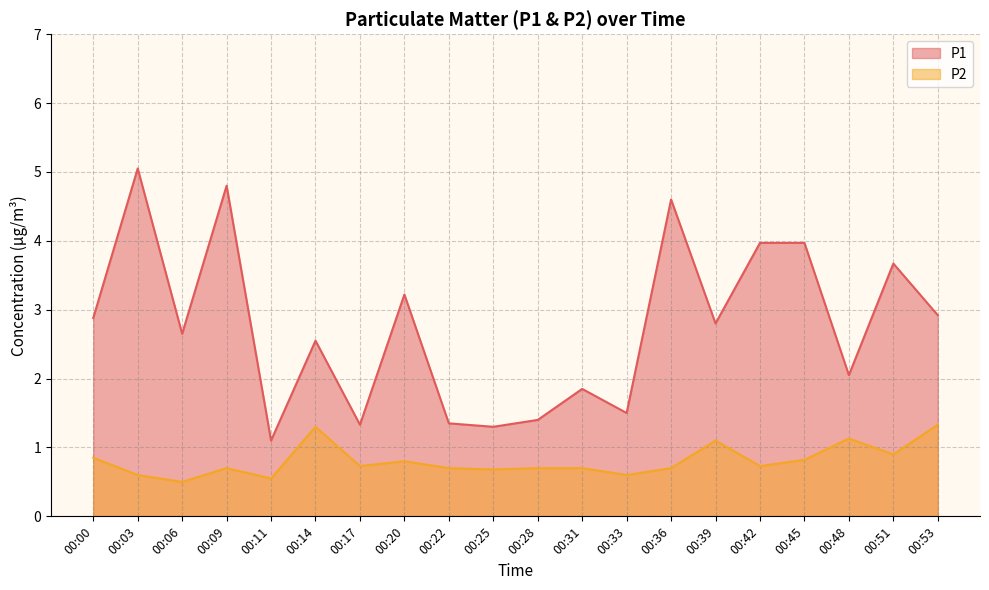

What is the value of the P1 point at the 10th from the left?

1.3